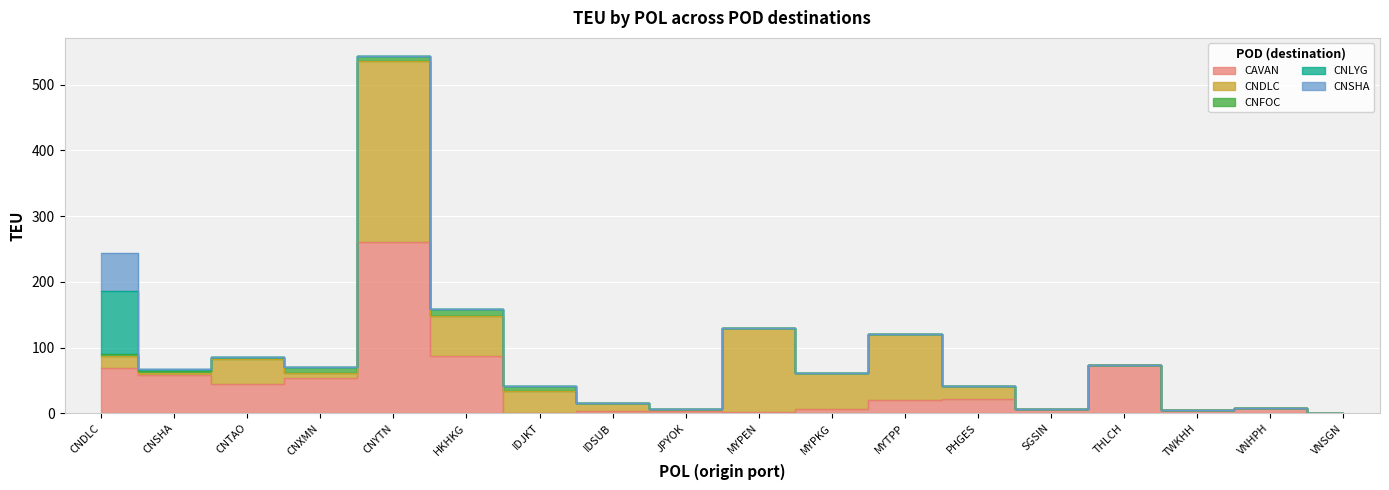

Reading left to right, extract all data points from this chart.

CAVAN: 69	58	44	53	261	87	1	4	3	2	7	20	21	6	74	5	8	1
CNDLC: 18	3	38	8	275	61	33	12	4	128	54	100	20	0	0	0	0	0
CNFOC: 3	3	4	10	8	10	7	0	0	0	0	0	0	0	0	0	0	0
CNLYG: 96	3	0	0	0	0	0	0	0	0	0	0	0	0	0	0	0	0
CNSHA: 58	0	0	0	0	0	0	0	0	0	0	0	0	0	0	0	0	0